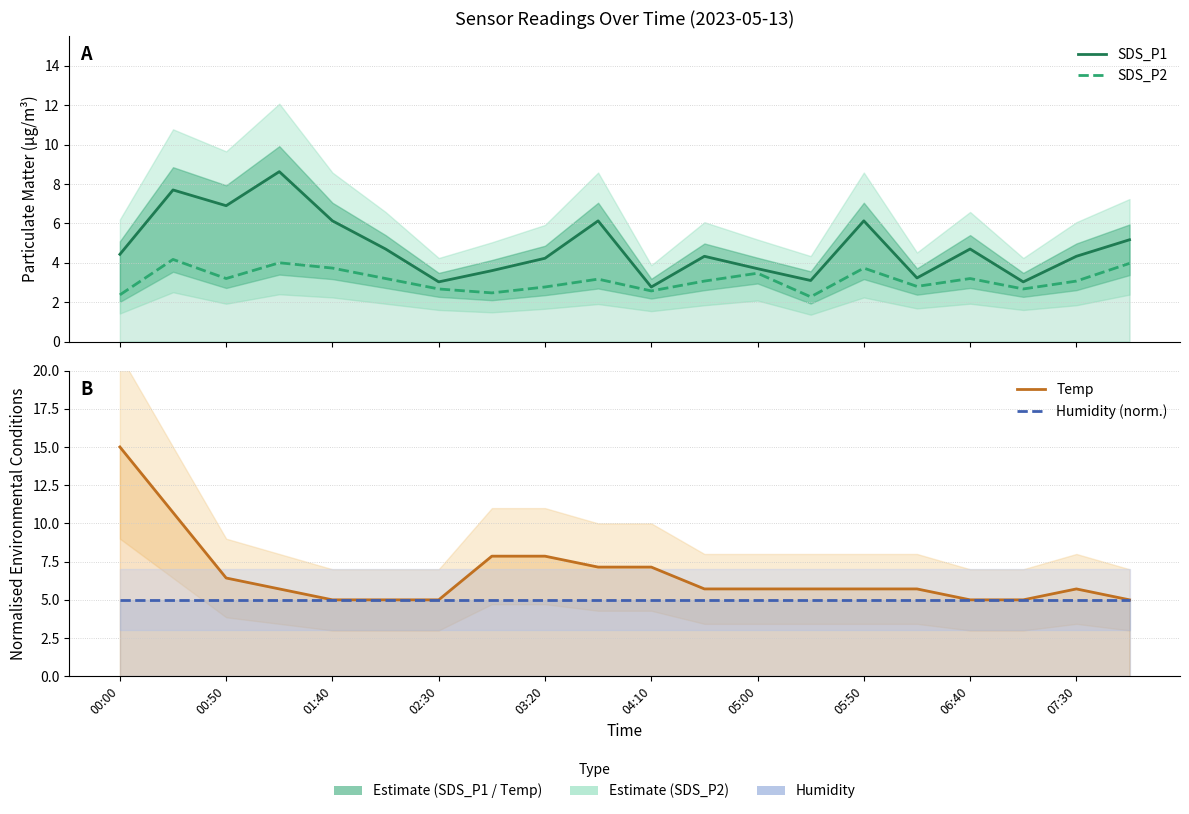

At how many categories does at least one series exceed 3?

20